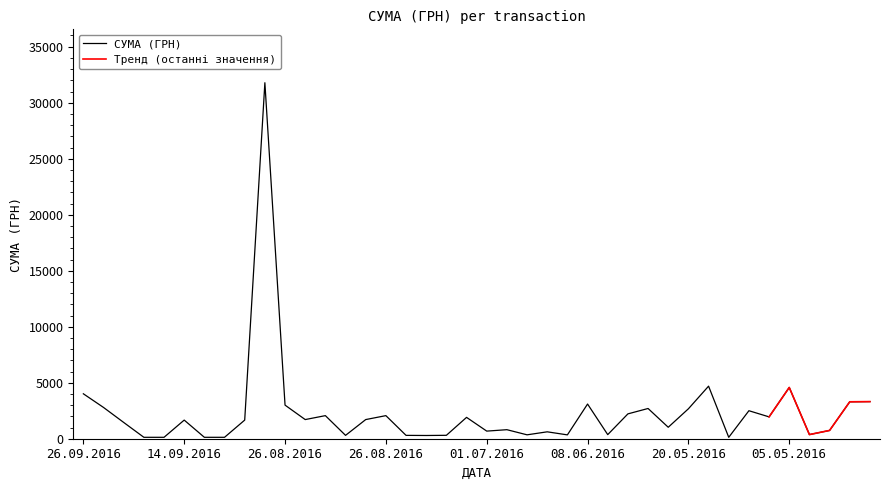

What is the difference between the second highest and second lowest values?

4566.5